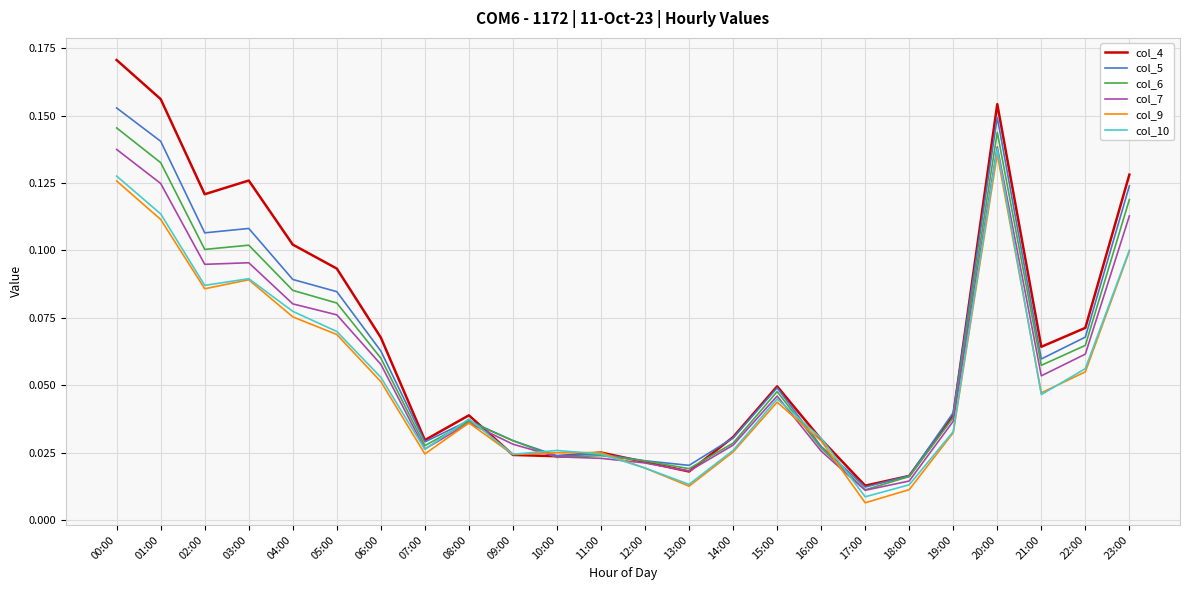

Which series ends up on top after the final intersection of col_6 and col_7?

col_6